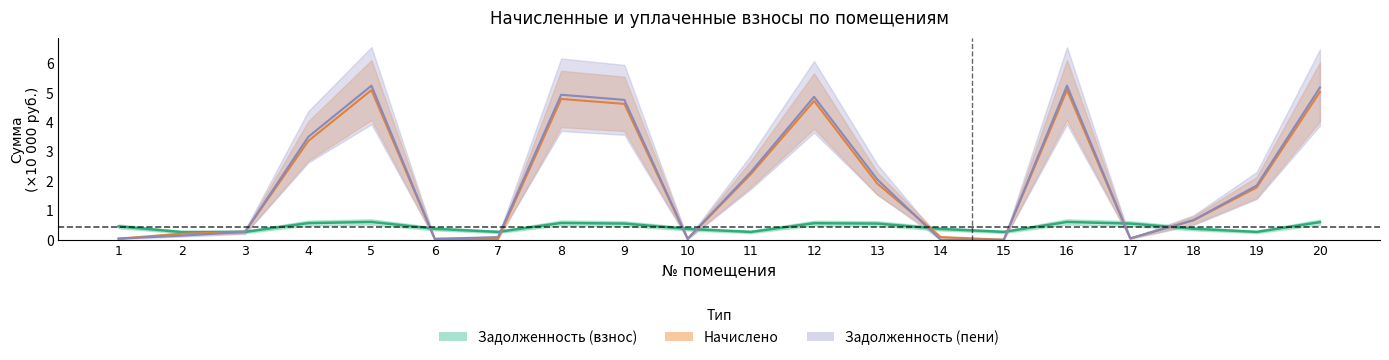

At how many categories does at least one series exceed 3?

7